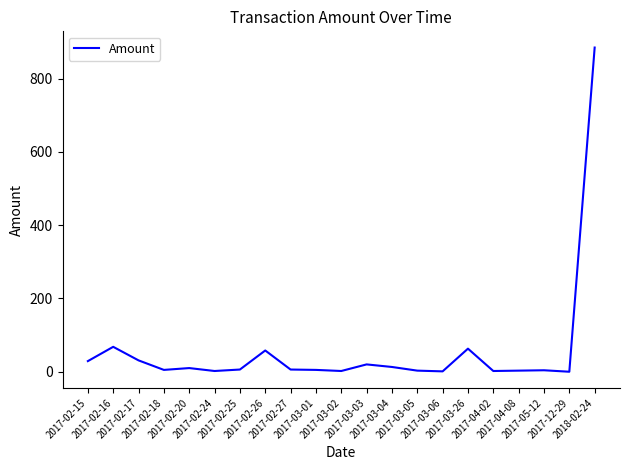

What is the change in value from 2017-03-04 to 2017-03-26?

+50.0